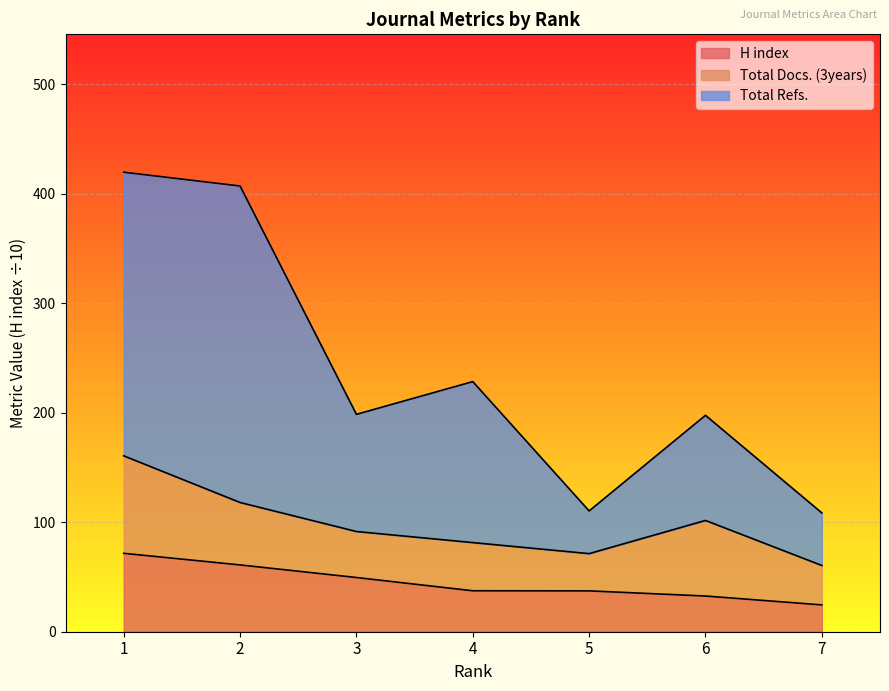

The H index series shows 12.7 at 6. True or false?

False